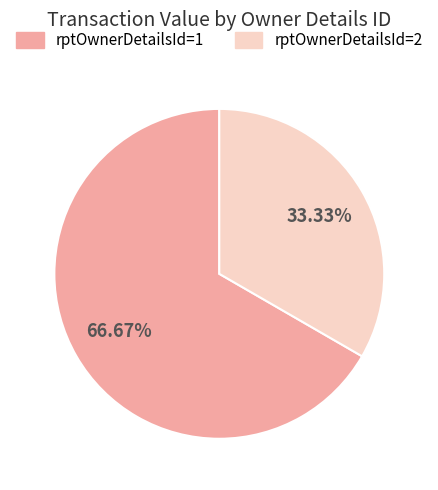

What is the ratio of the value at rptOwnerDetailsId=1 to the value at rptOwnerDetailsId=2?

2.0